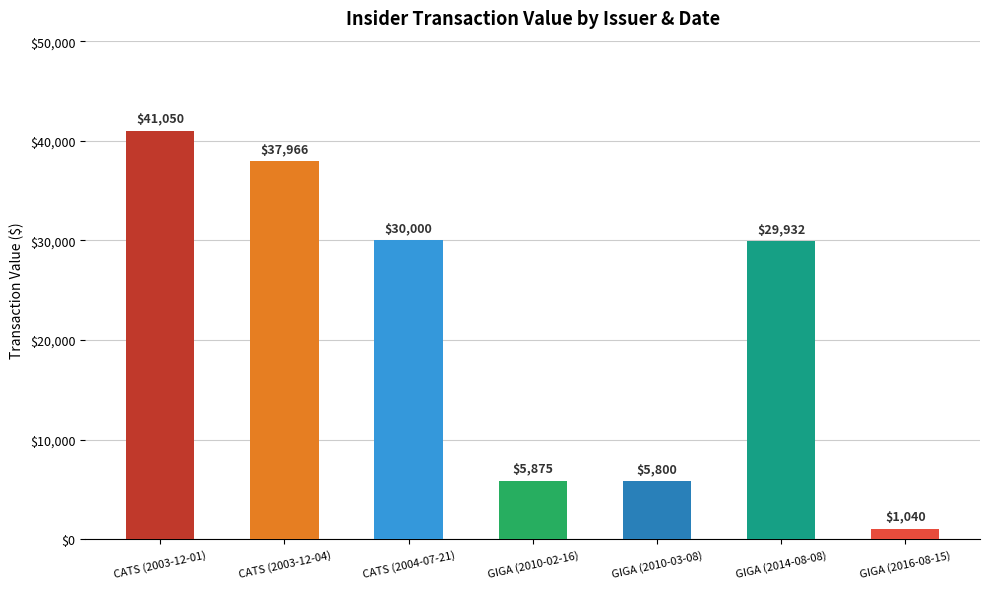

Are the bars grouped side by side (vs. stacked)?

No